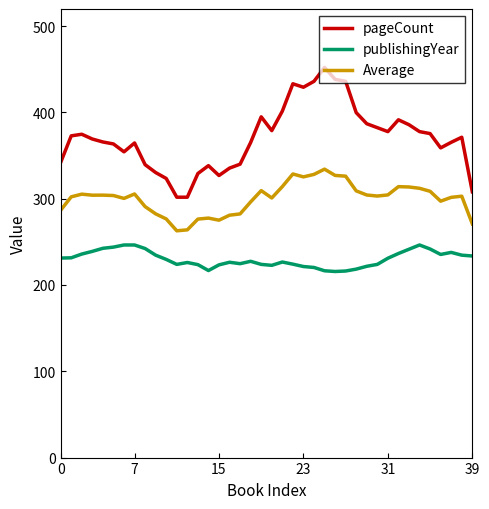

Rank the series by their average value, from highest to lowest.

pageCount, Average, publishingYear